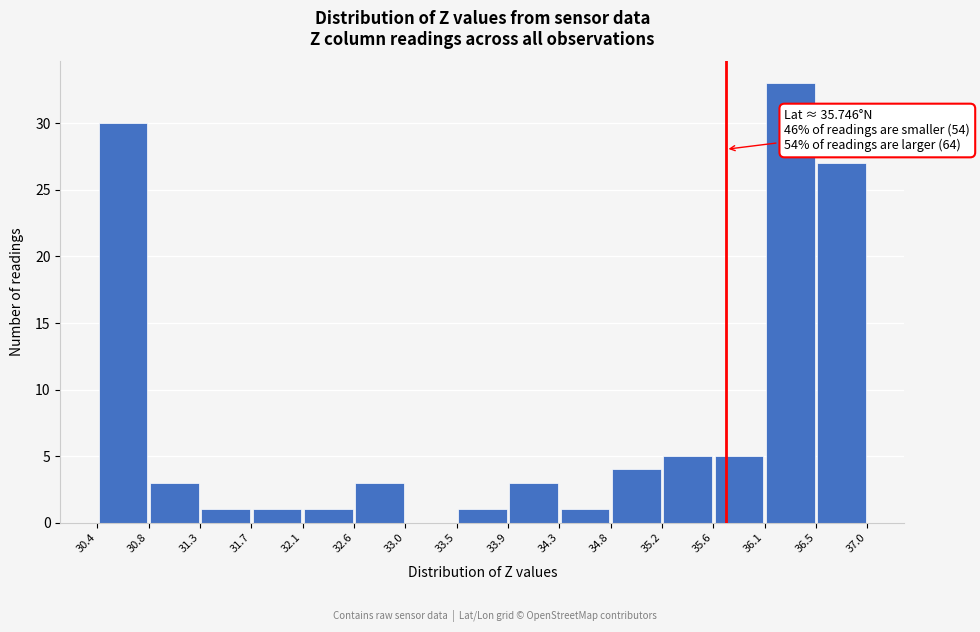

Which range on the x-axis has the tallest bar?

36.1 to 36.5